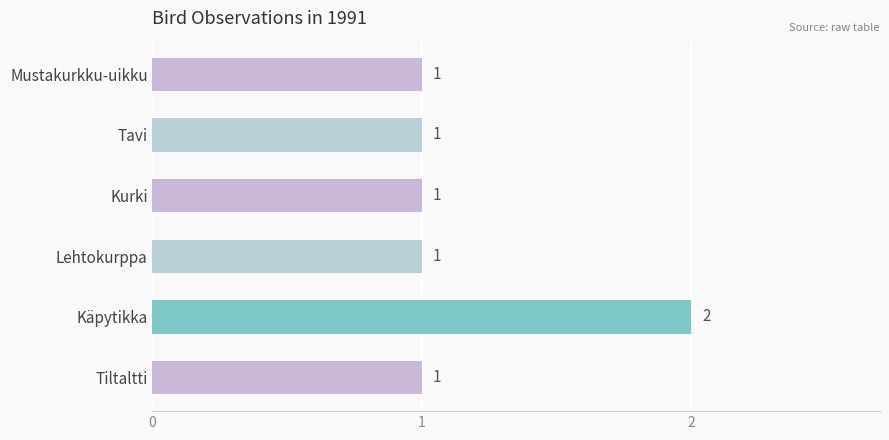

What position from the bottom is Kurki?

4